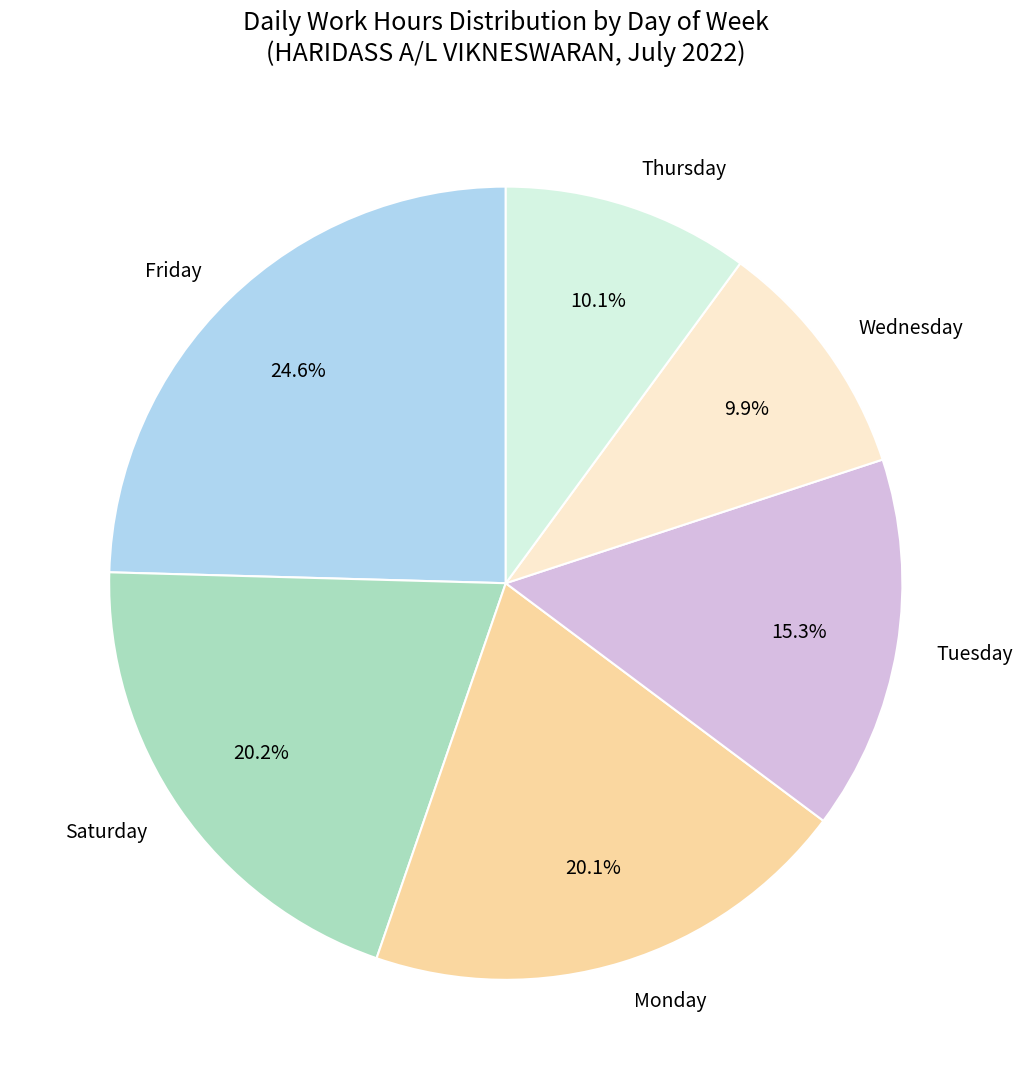

Is the sum of Friday and Thursday greater than half?

No